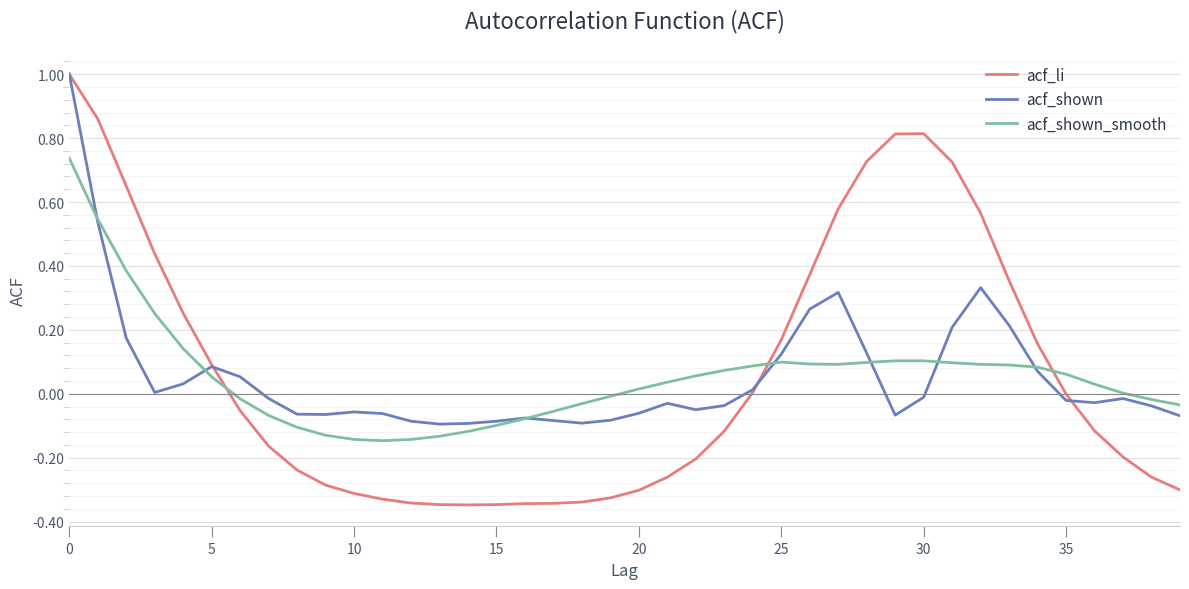

What are all the series names shown in the legend?

acf_li, acf_shown, acf_shown_smooth